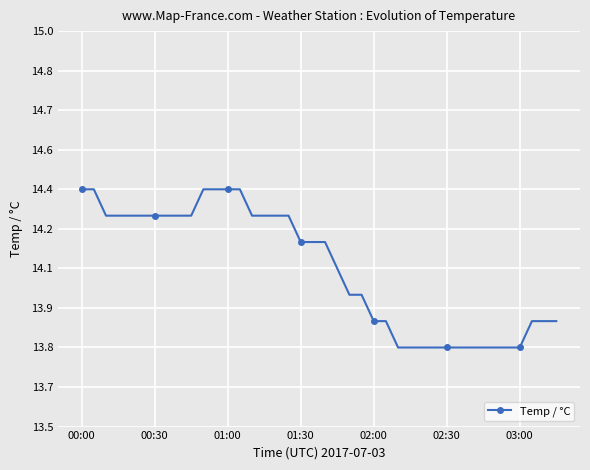

What is the sum of all values?

564.0